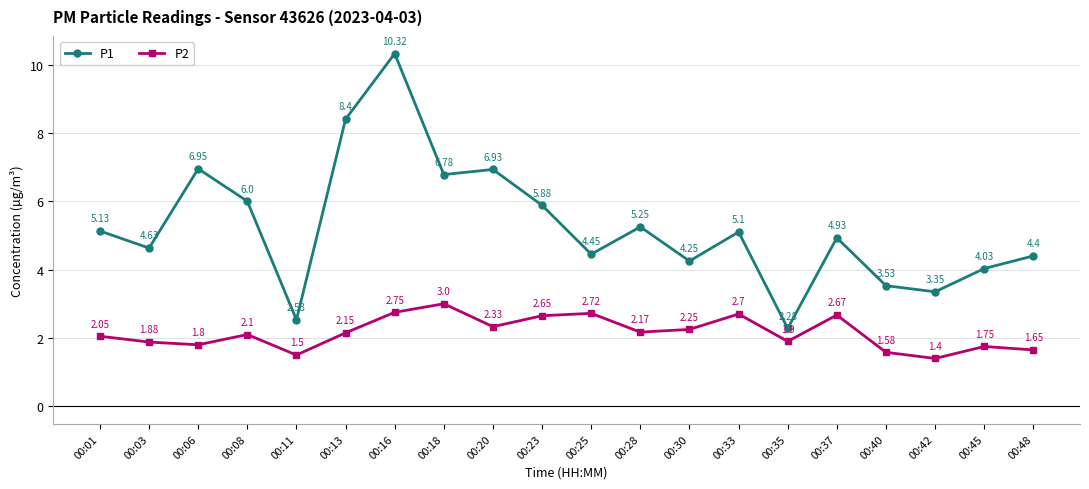

What is the value of the P2 point at the 15th from the left?

1.9